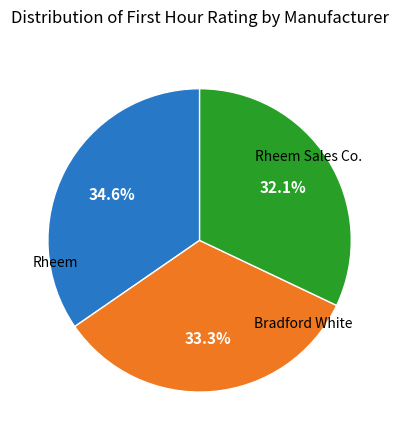

How many segments does this pie chart have?

3